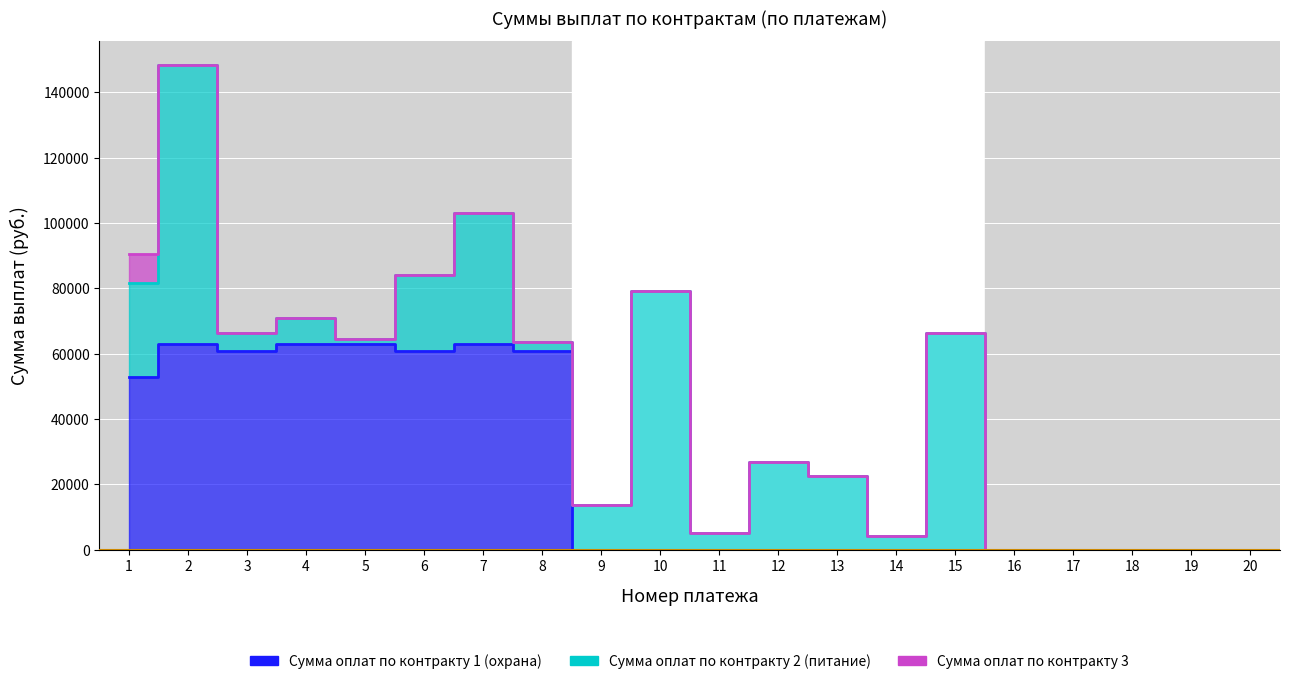

Is the value of Сумма оплат по контракту 3 at 13 greater than the value of Сумма оплат по контракту 2 (питание) at 7?

No